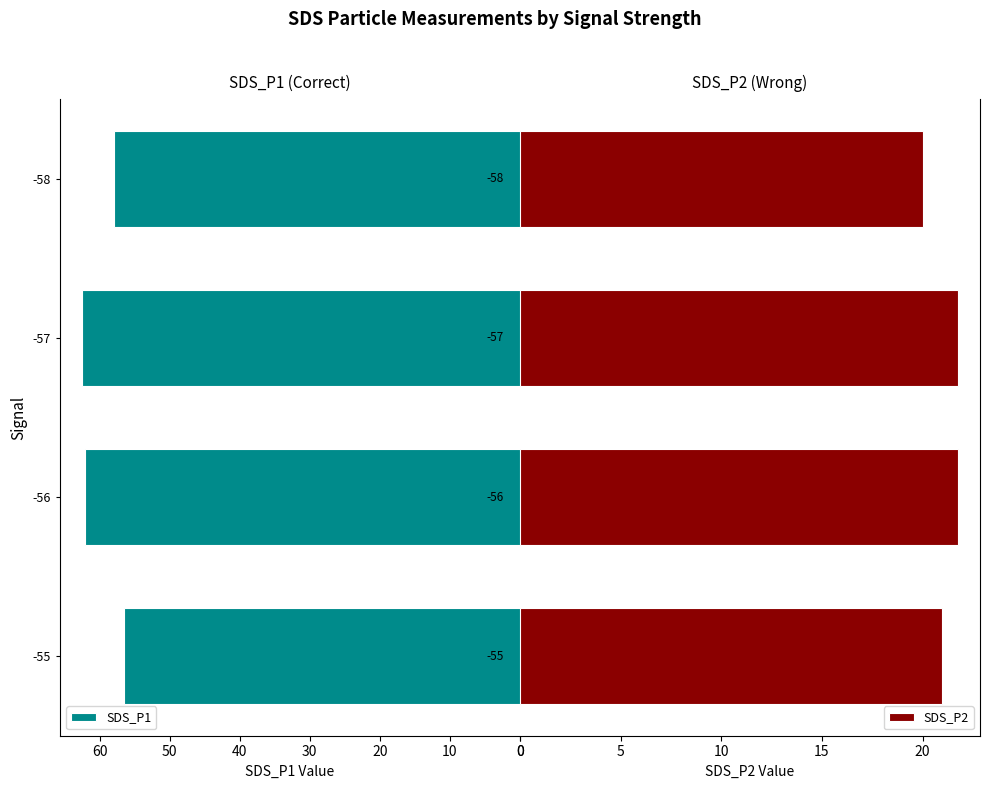

Does the chart contain stacked bars?

No